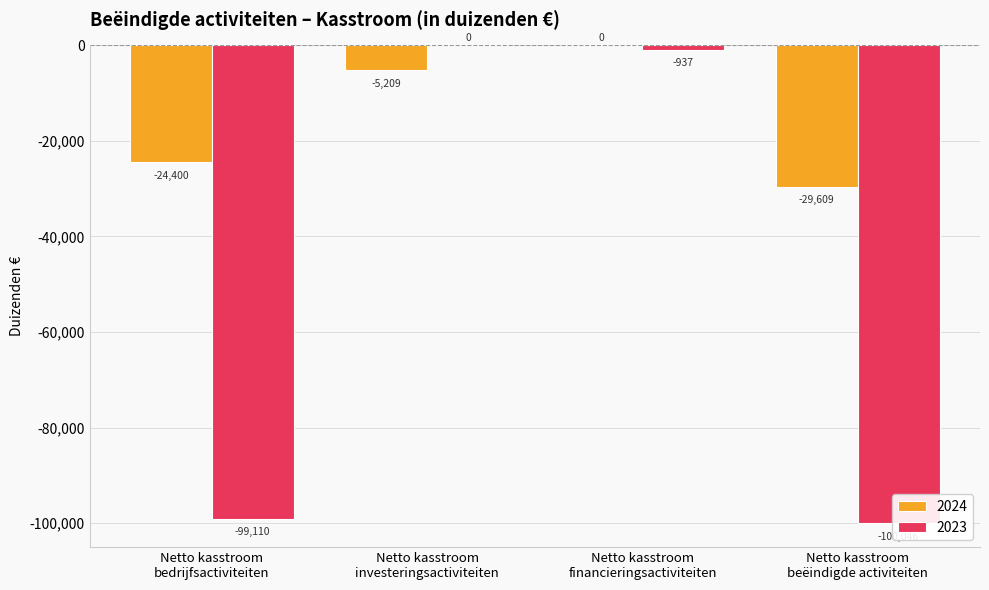

What is the sum of all 2024 values?

-59217.1